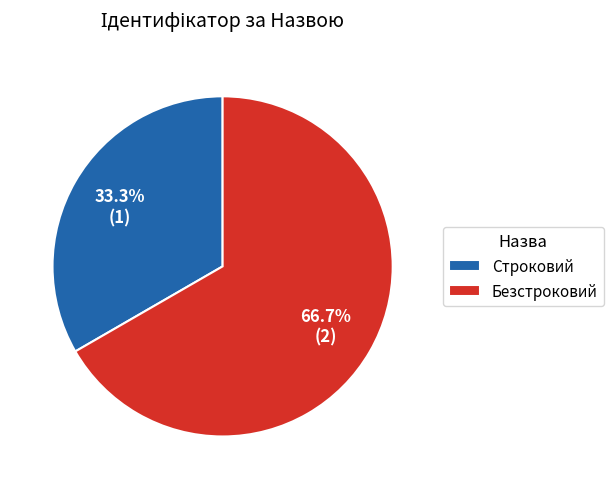

What percentage is the Безстроковий slice, to the nearest percent?

67%